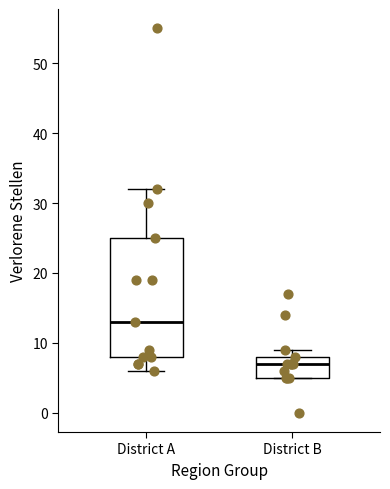

Reading left to right, transcribe this box plot: for each box, give where its median line is, the range the box spans, and where its two whiskers end, as read against the y-axis. The values are not printed on the chart, so give them approximately, as read against the axis.

District A: median 13, box 8 to 25, whiskers 6 to 32
District B: median 7, box 5 to 8, whiskers 5 to 9